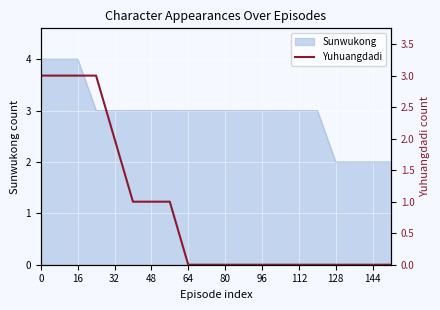

The value of Sunwukong at 0 is 4. True or false?

True